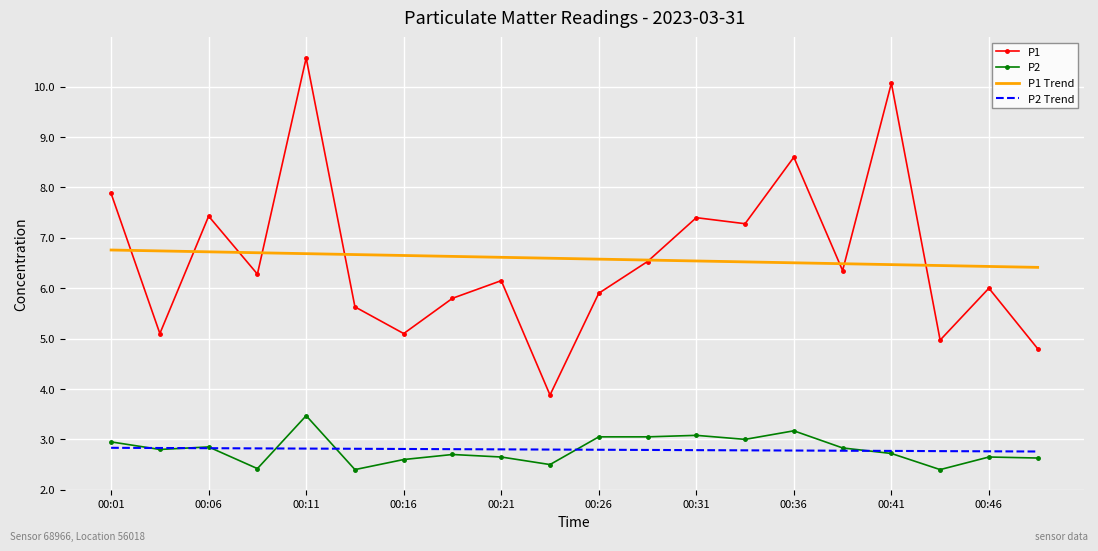

What are all the series names shown in the legend?

P1, P2, P1 Trend, P2 Trend